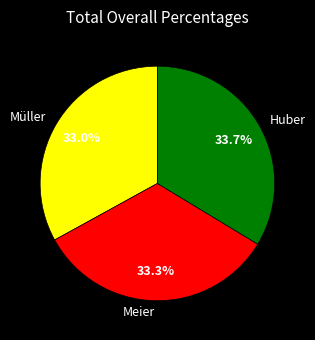

Do Müller and Huber together represent more than half of the pie?

Yes